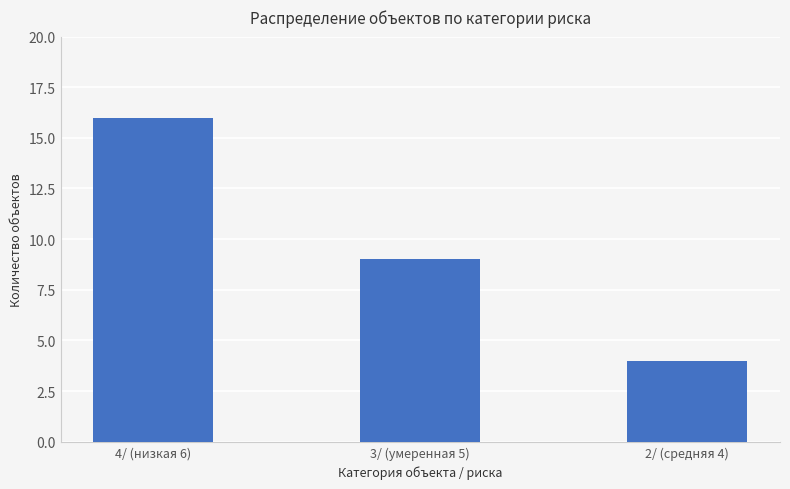

How many bars are there in total?

3